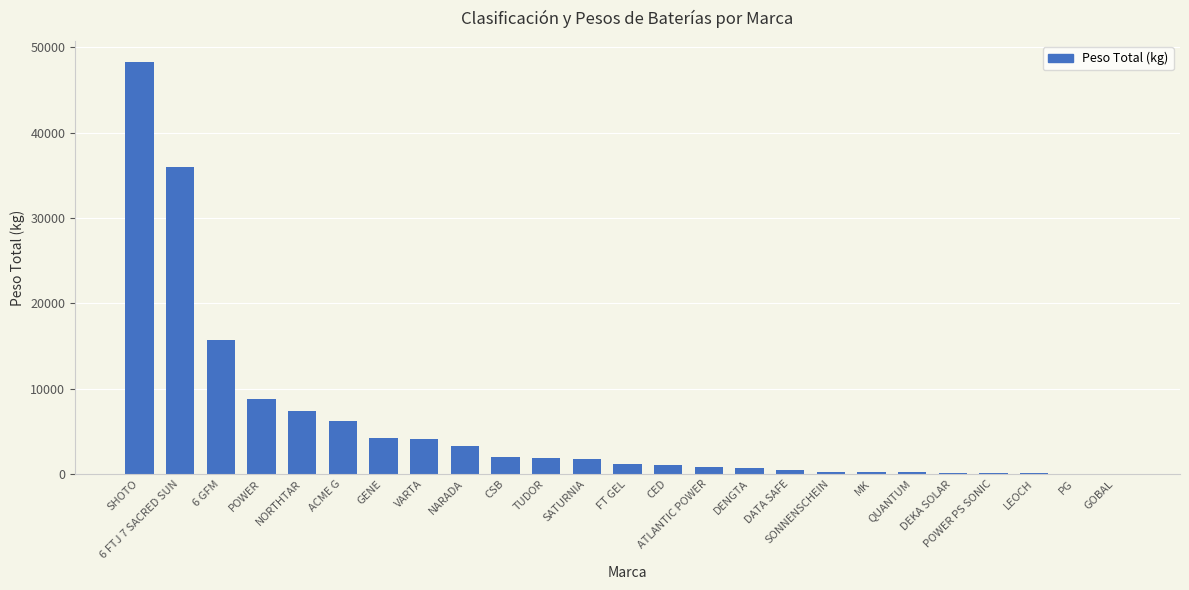

Which label corresponds to the largest value in the chart?

SHOTO